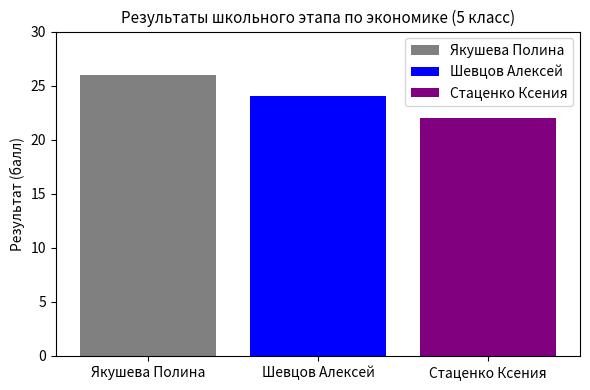

What is the maximum value shown in the chart?

26